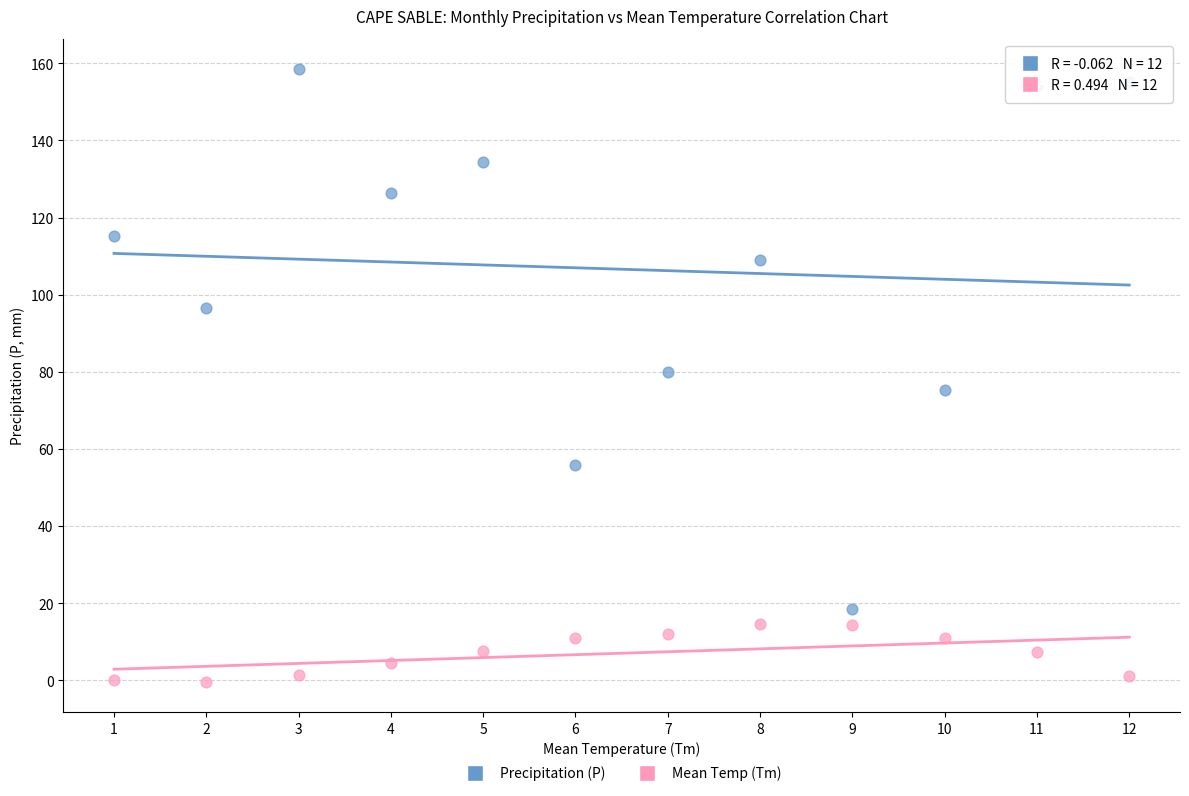

Across all data points, what is the range of Y values (max minus min)?

158.7